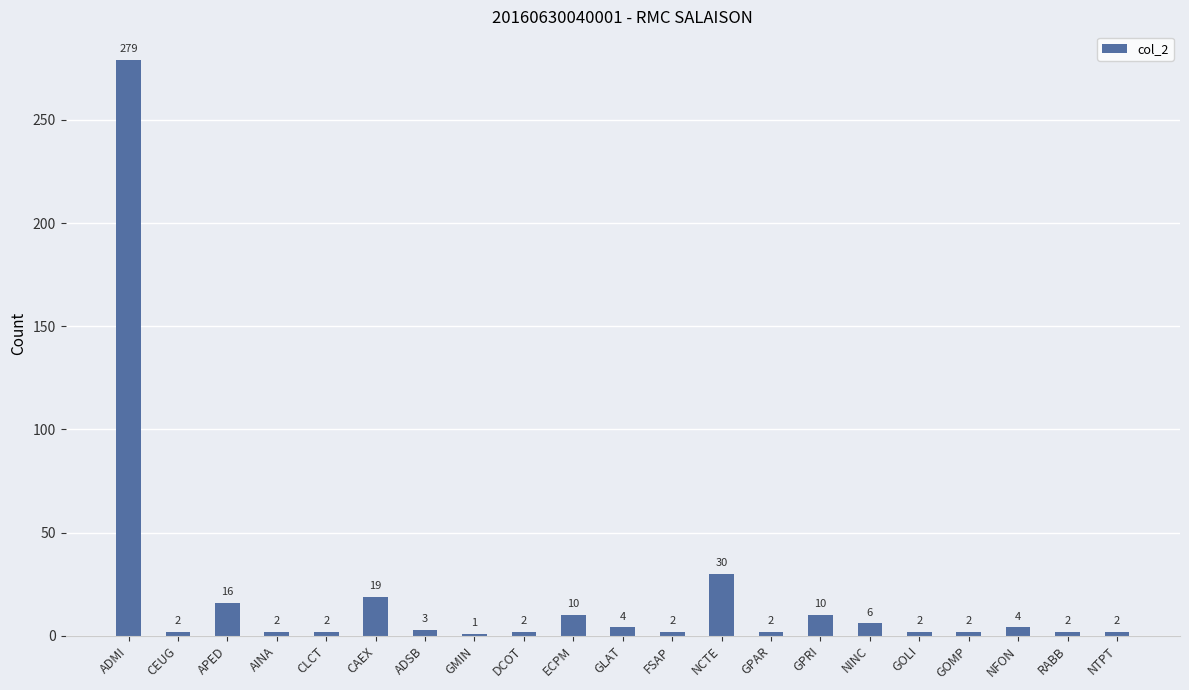

What is the change in value from ECPM to NTPT?

-8